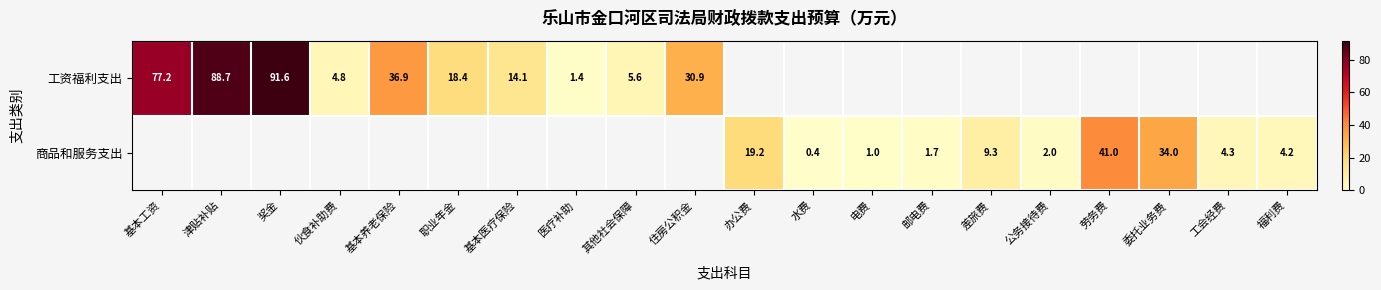

At how many categories does at least one series exceed 30?

7